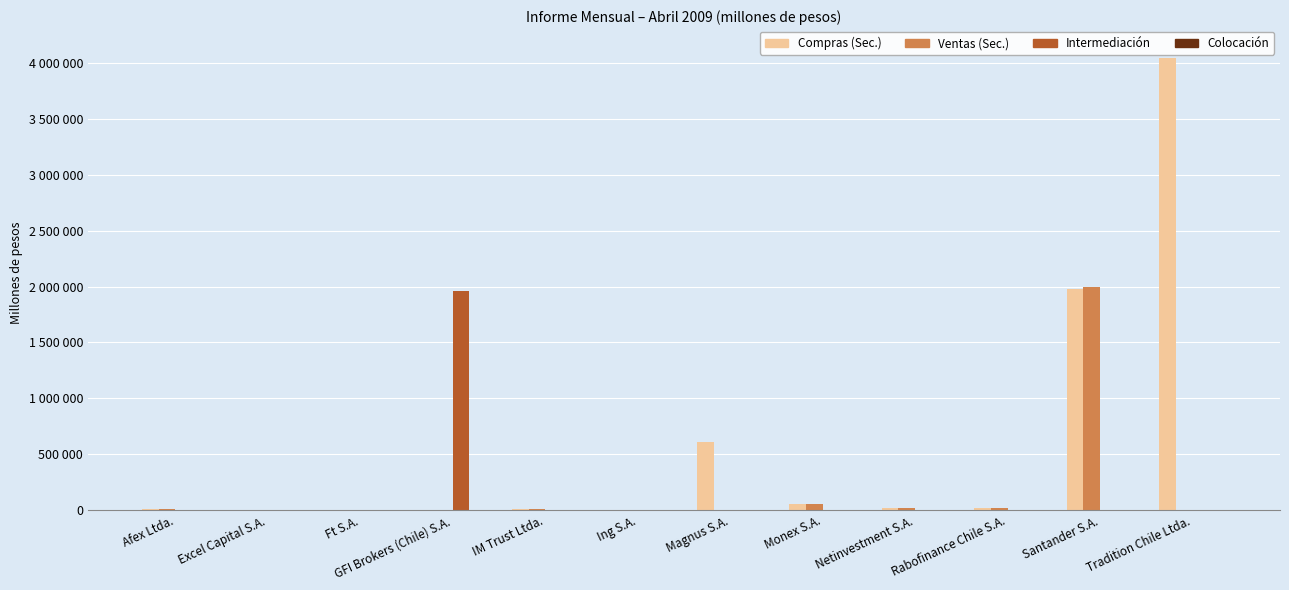

Does the chart contain stacked bars?

No